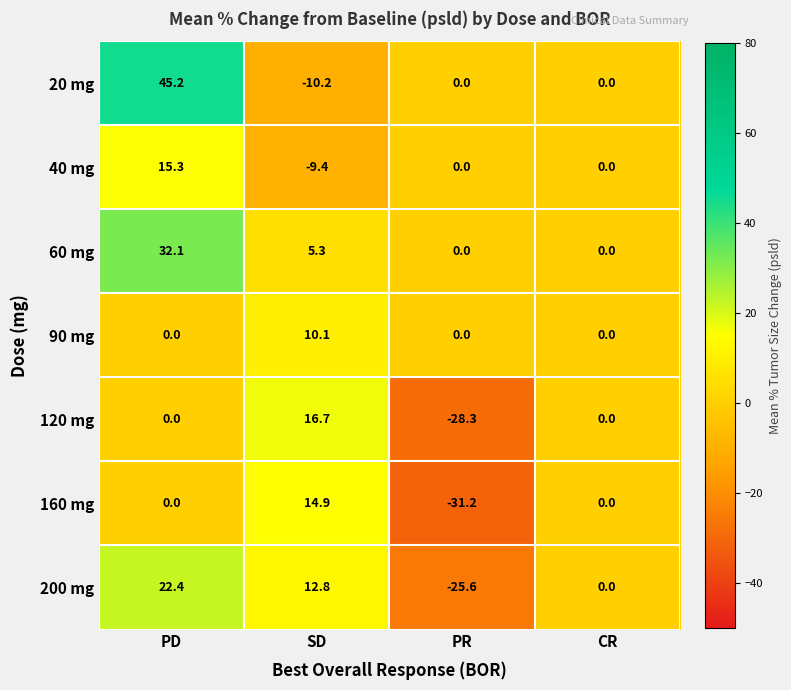

At which category does the chart reach its peak across all series?

PD